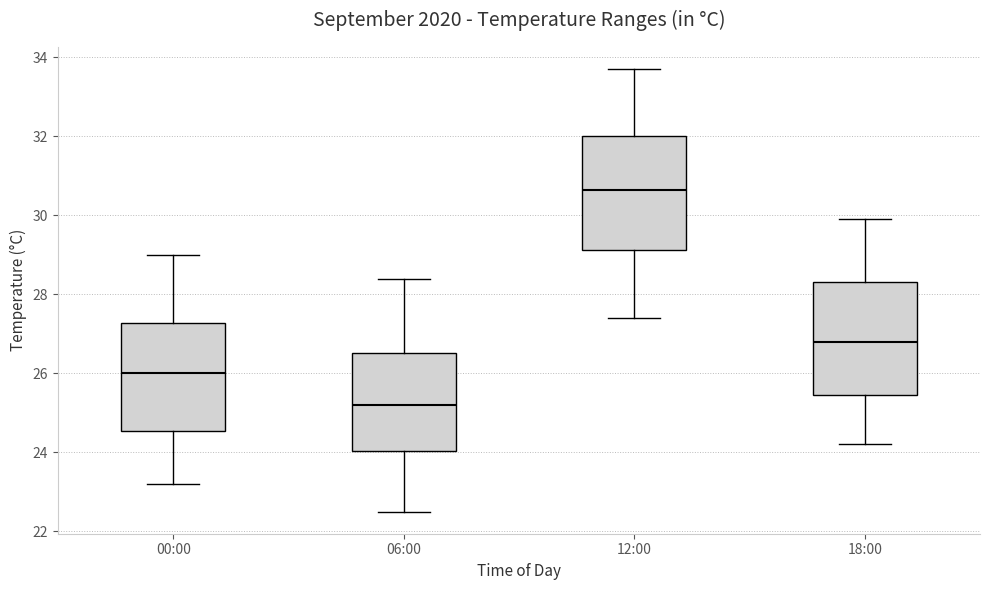

Where is the upper edge of the box for 00:00 on the y-axis? The values are not printed on the chart, so give them approximately, as read against the axis.

27.2